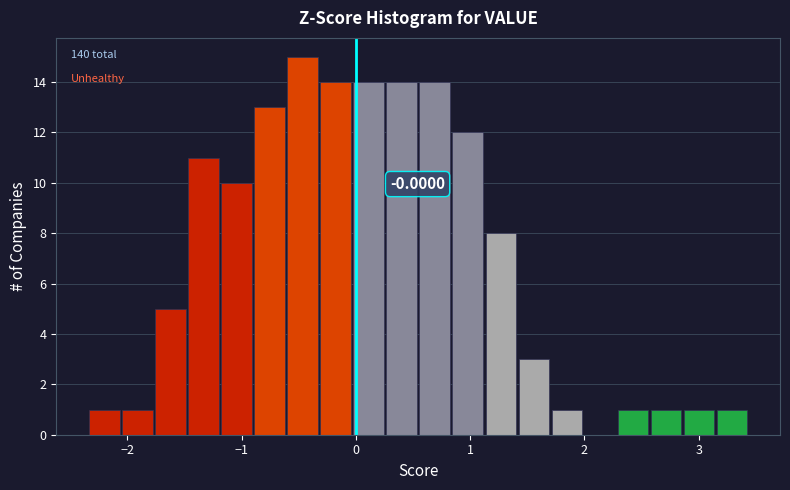

Read against the x-axis, roughly where is the centre of the tallest bar?

-0.5